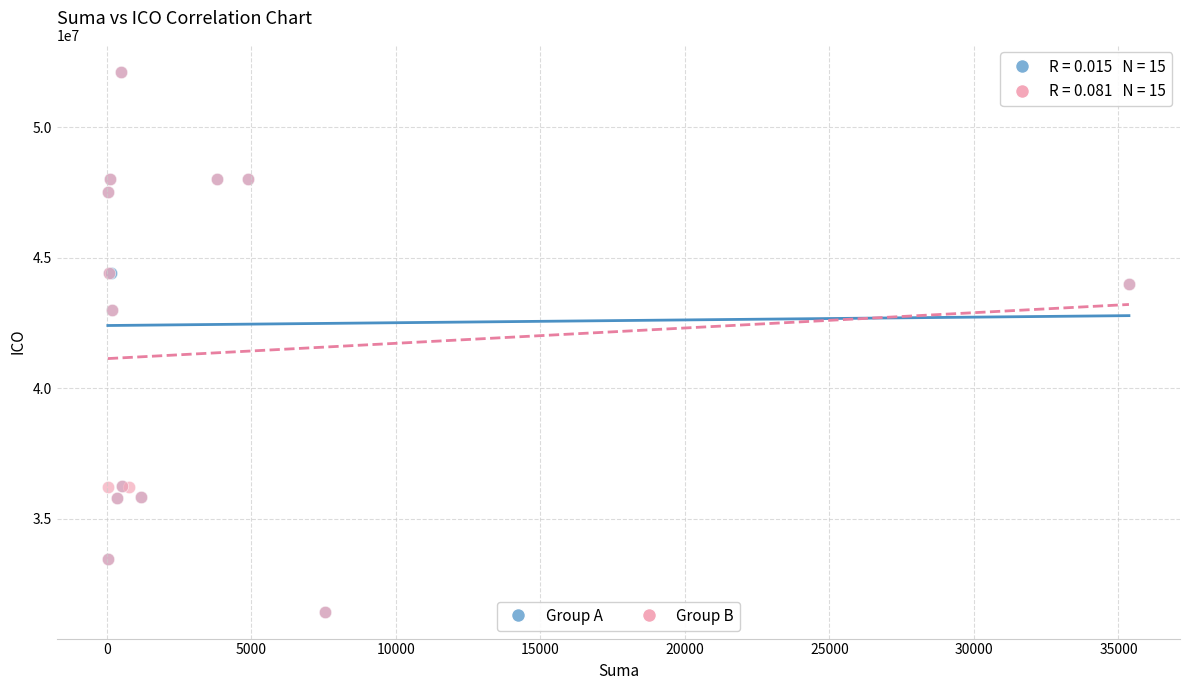

What are all the series names shown in the legend?

Group A, Group B